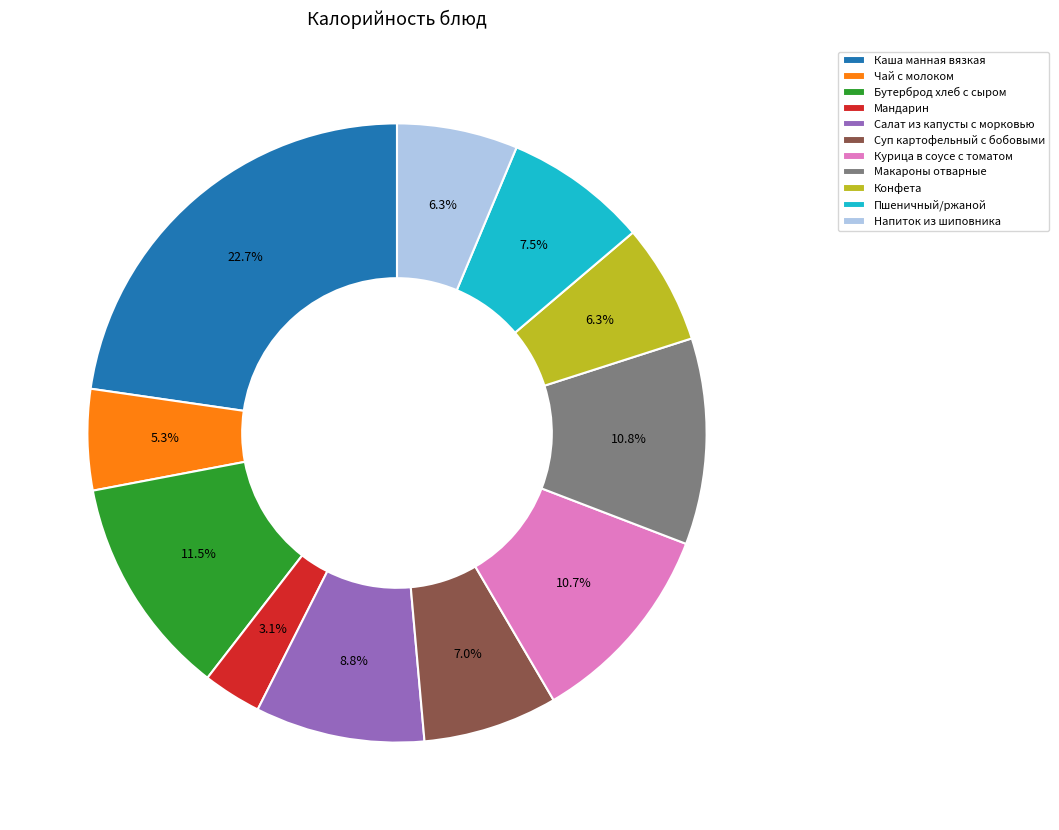

To the nearest percent, what percentage of the pie is Каша манная вязкая?

23%